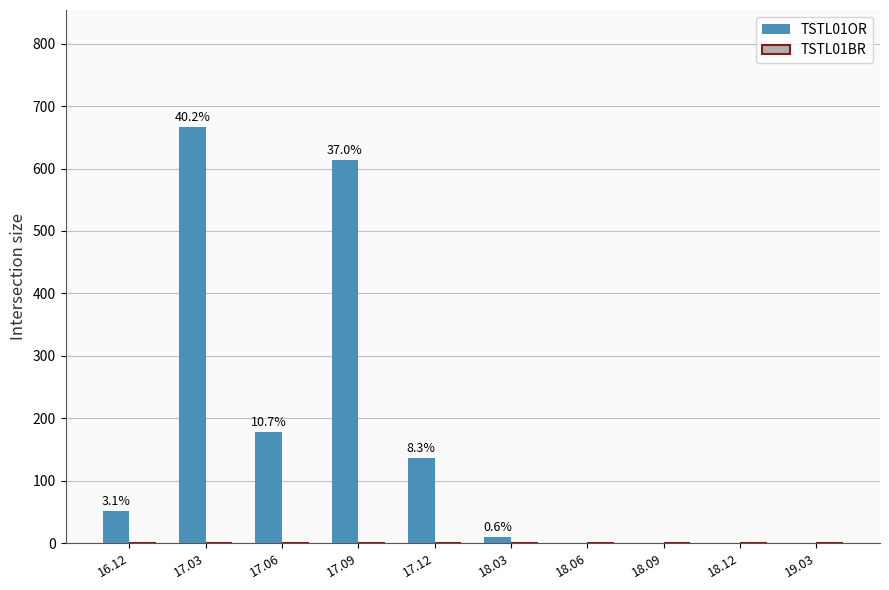

Reading left to right, transcribe all the data shown in this chart.

TSTL01OR: 52	667	178	614	137	10	0	0	0	0
TSTL01BR: 0	0	0	0	0	0	0	0	0	0